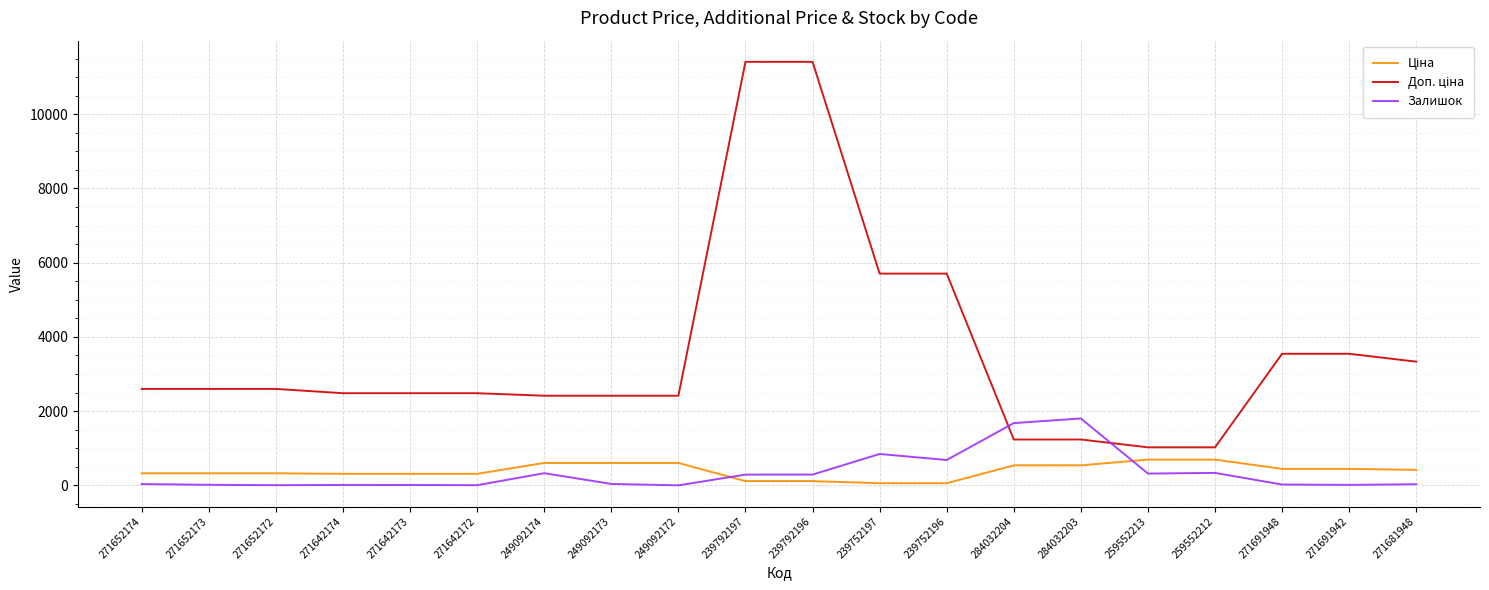

What is the spread (max minus min) of values at 284032203?

1263.0